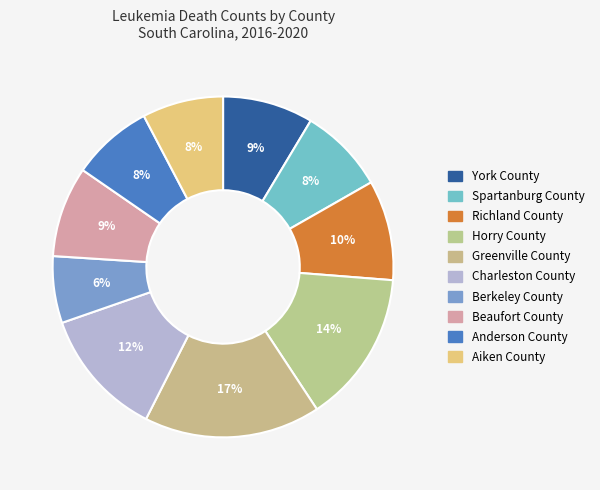

How much of the chart is everything except Spartanburg County?

91.9%